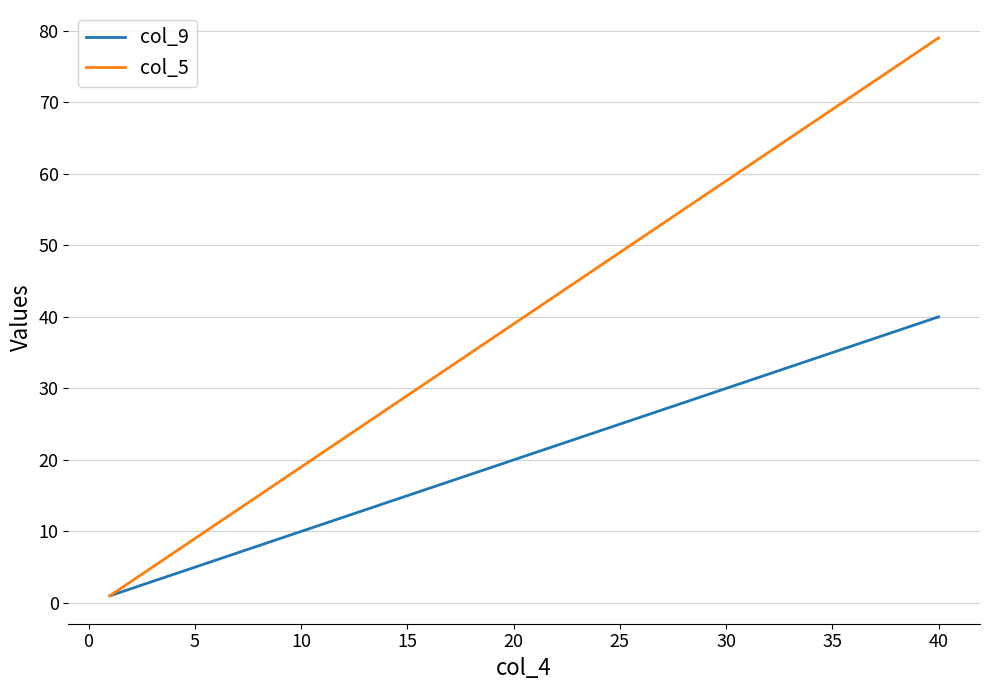

Is this an area chart (filled region under the line)?

No